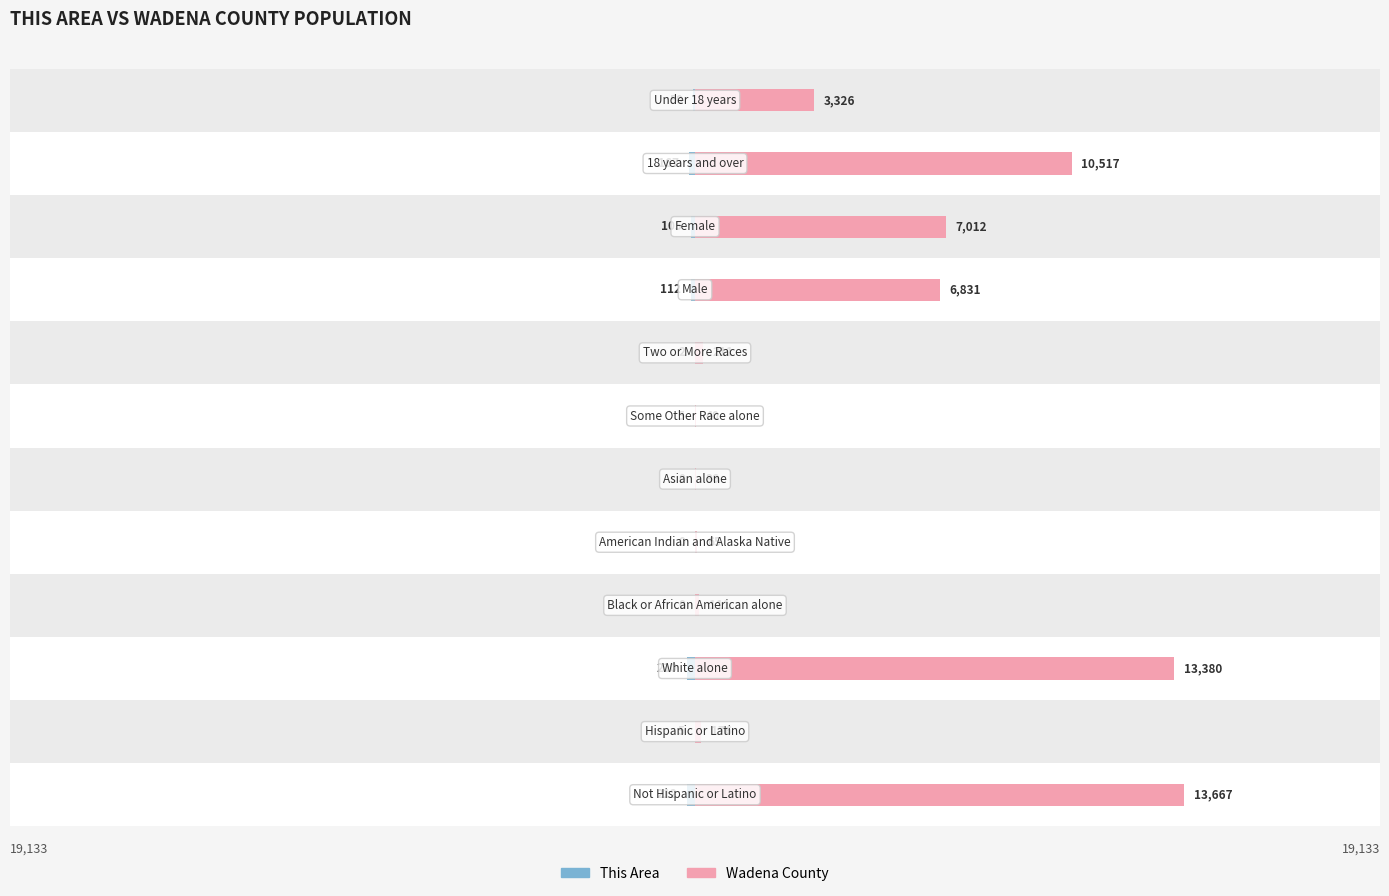

List the series in order of their peak value, lowest first.

This Area, Wadena County